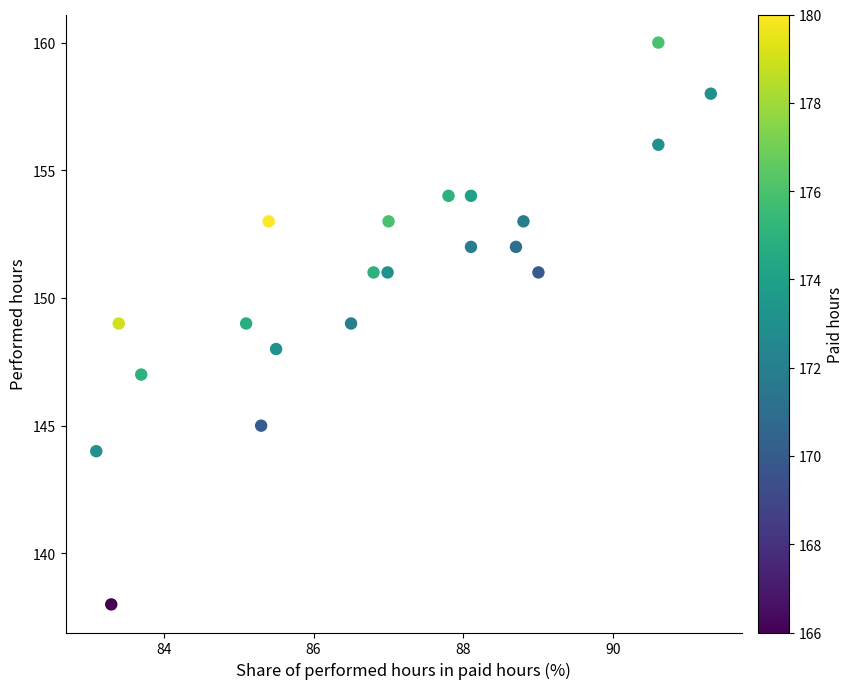

What is the range of Y values (max minus min)?

22